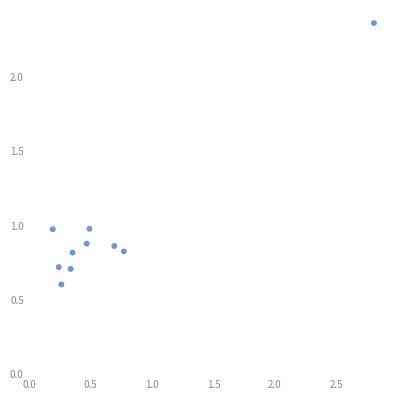

What is the range of Y values (max minus min)?

1.8